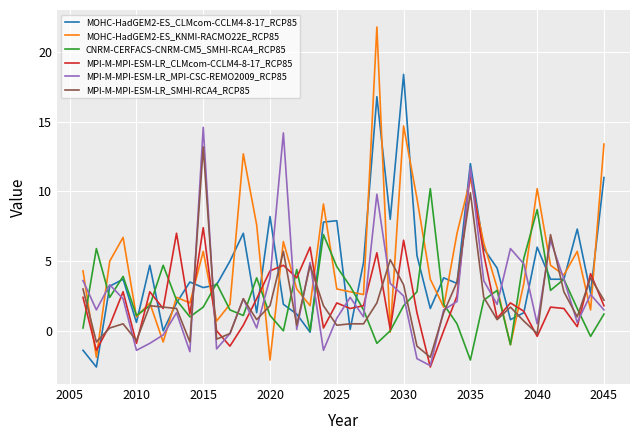

What is the average value of the MPI-M-MPI-ESM-LR_CLMcom-CCLM4-8-17_RCP85 series?

2.3